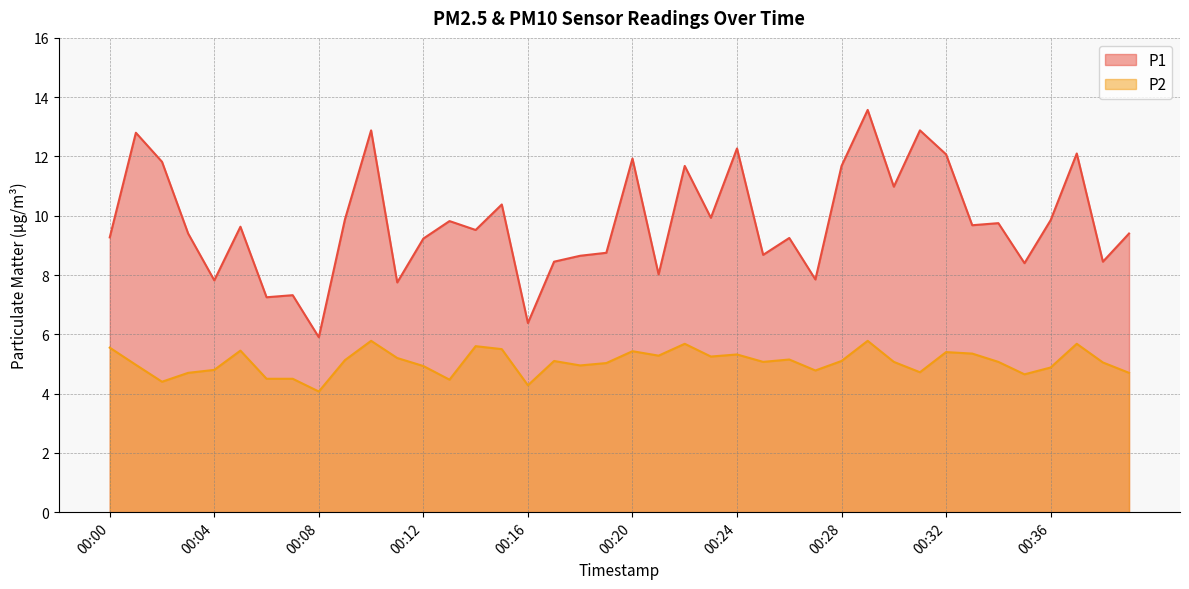

Which series has the largest total across all categories?

P1